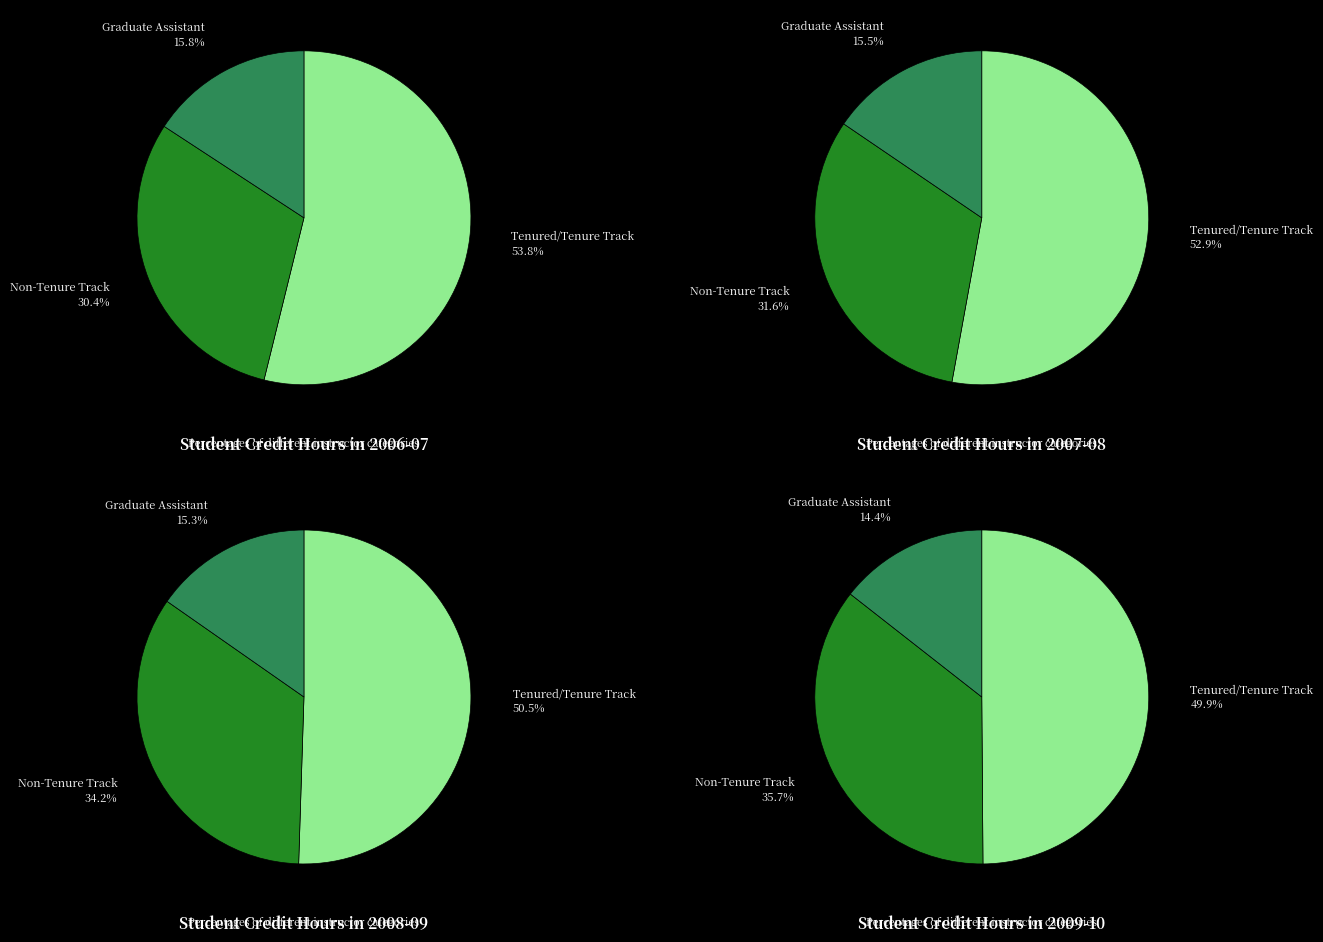

Does Graduate Assistant represent more than half of the total?

No